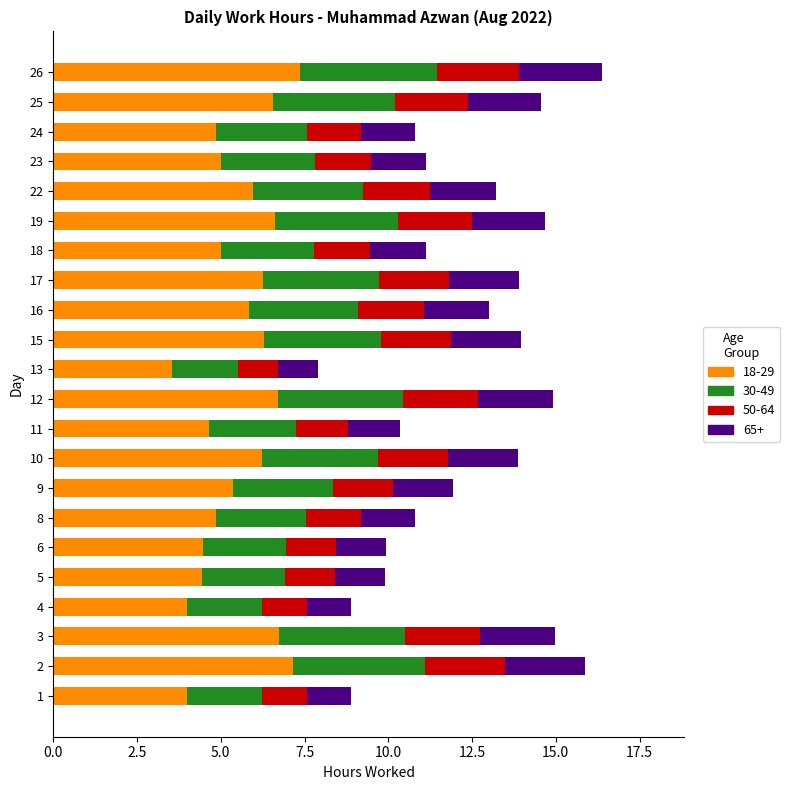

Reading left to right, list all the values displayed in this chart.

8.9	15.9	15.0	8.9	9.9	9.9	10.8	11.9	13.9	10.3	14.9	7.9	14.0	13.0	13.9	11.1	14.7	13.2	11.1	10.8	14.6	16.4